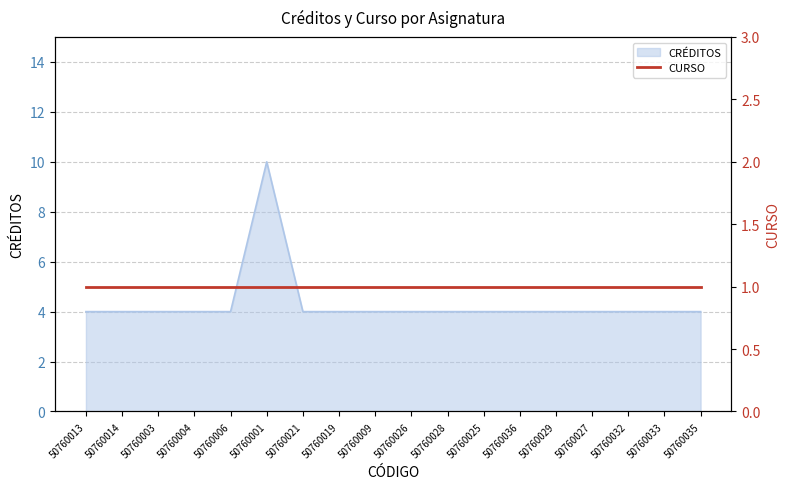

True or false: CRÉDITOS has a value of 6 at 50760004.

False